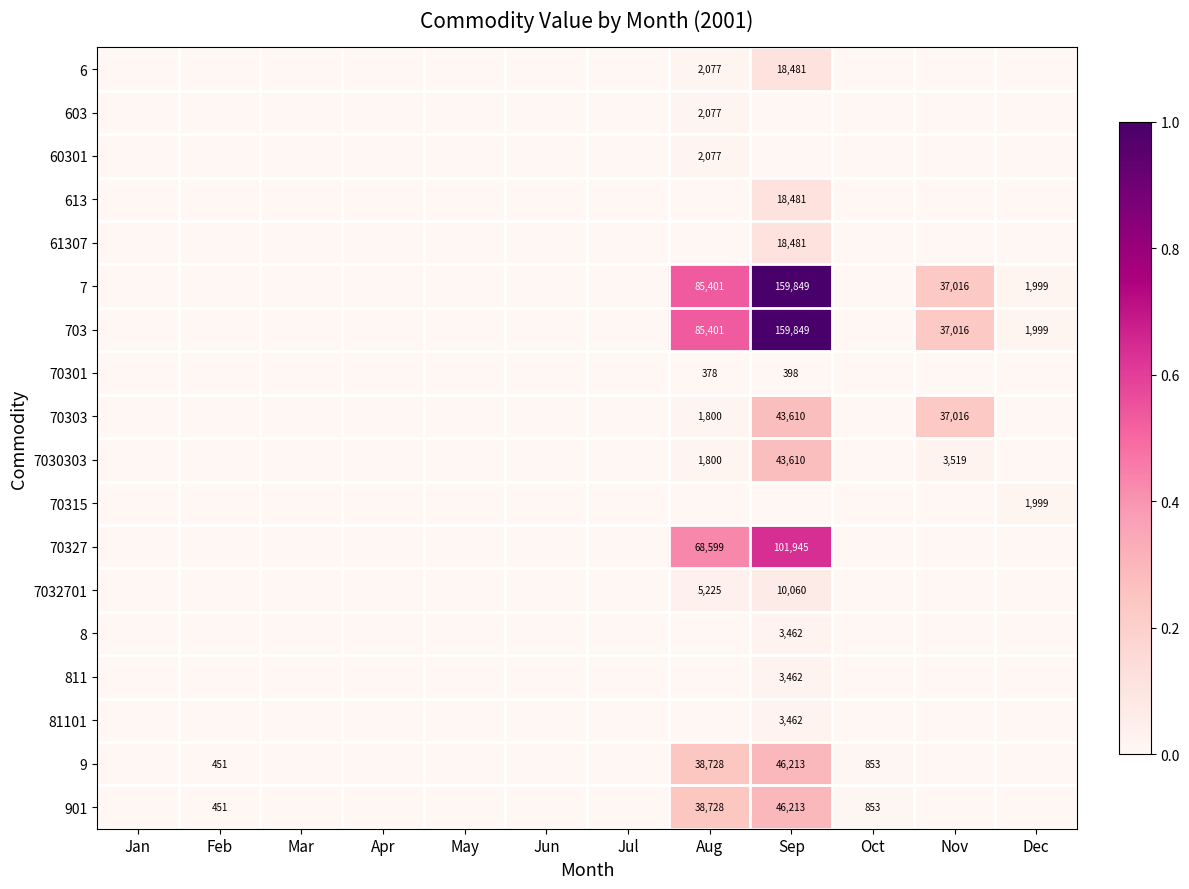

The 603 series shows 0.0 at Jul. True or false?

True